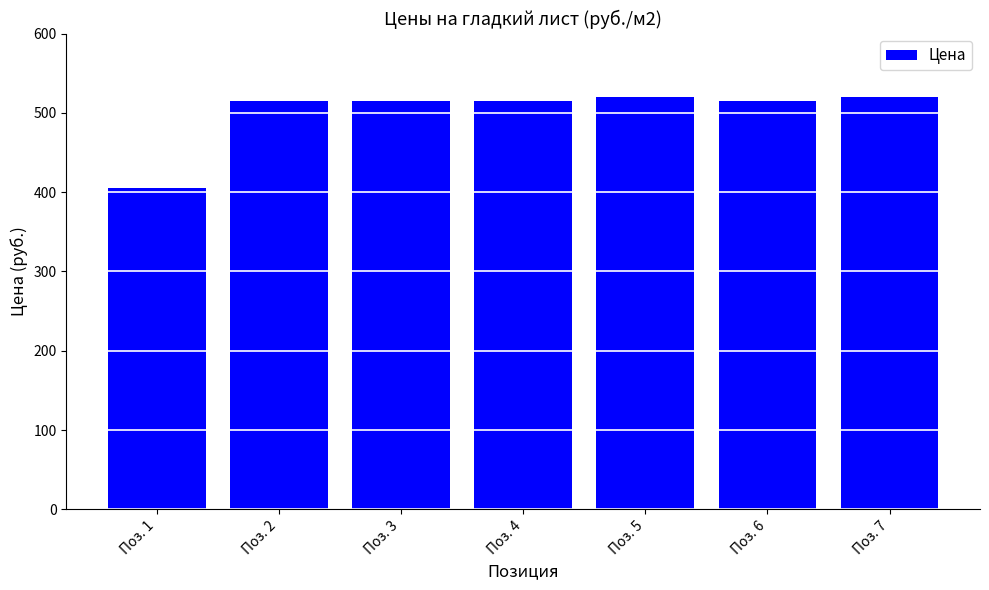

How many data points does each series have?

7